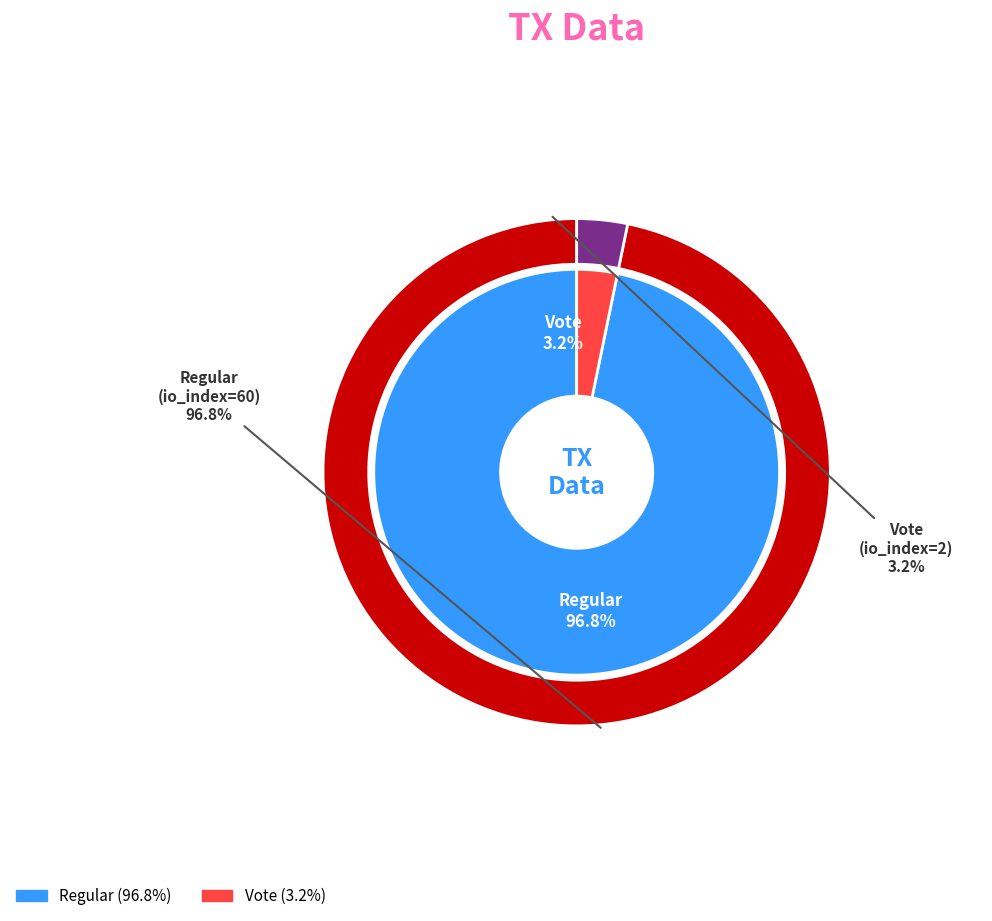

True or false: Regular (io_index=60) accounts for 99% of the total.

False